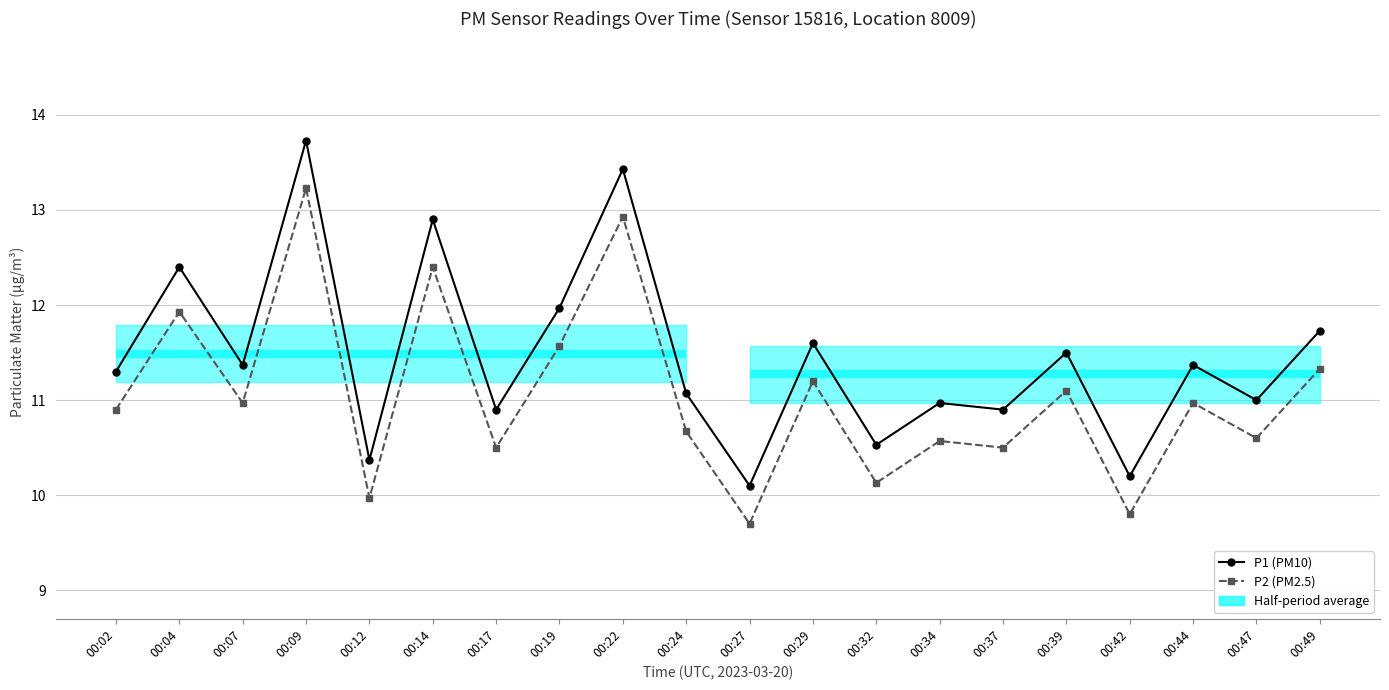

True or false: P2 (PM2.5) has more than 1 points higher than both neighbors.

True